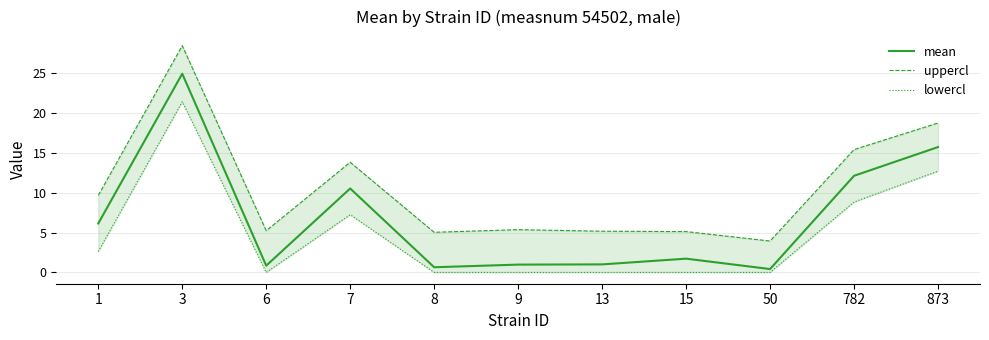

True or false: lowercl has a value of 21.4 at 3.

True